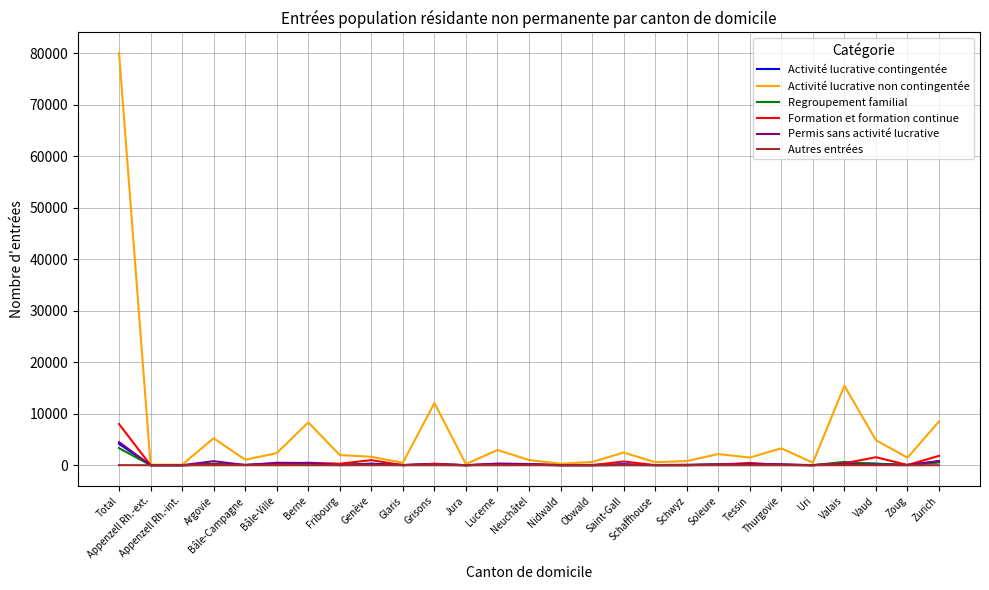

Which series has the largest total across all categories?

Activité lucrative non contingentée